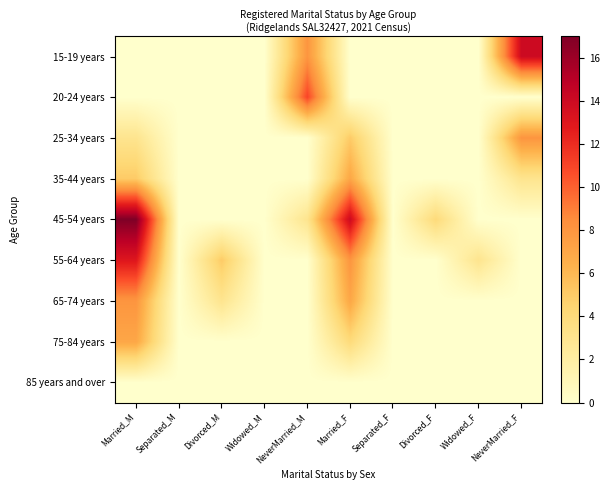

At Widowed_M, list the series in order from smallest to largest.

15-19 years, 20-24 years, 25-34 years, 35-44 years, 45-54 years, 55-64 years, 65-74 years, 75-84 years, 85 years and over